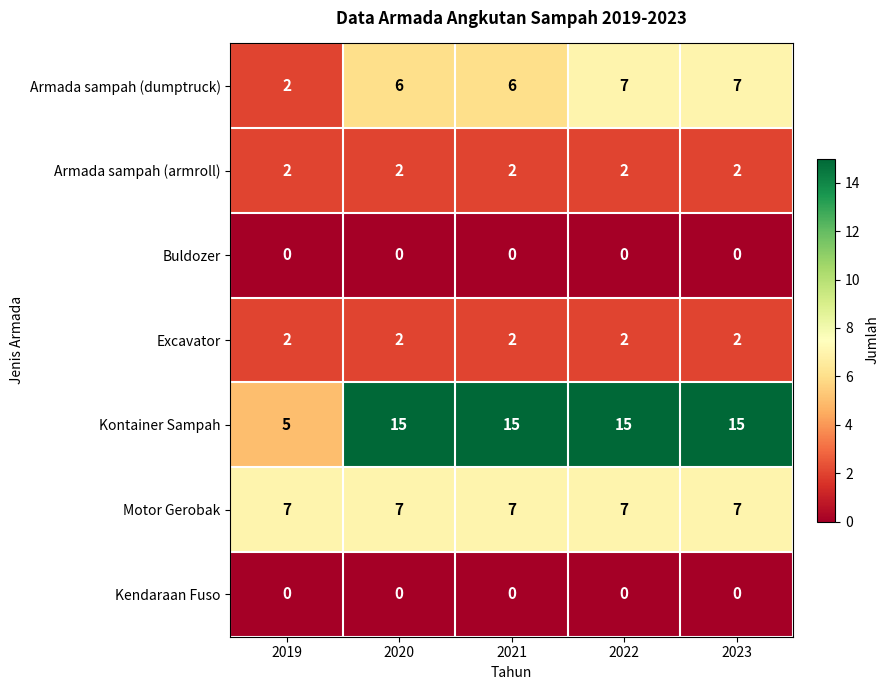

At which label is Armada sampah (dumptruck) closest to 4?

2019